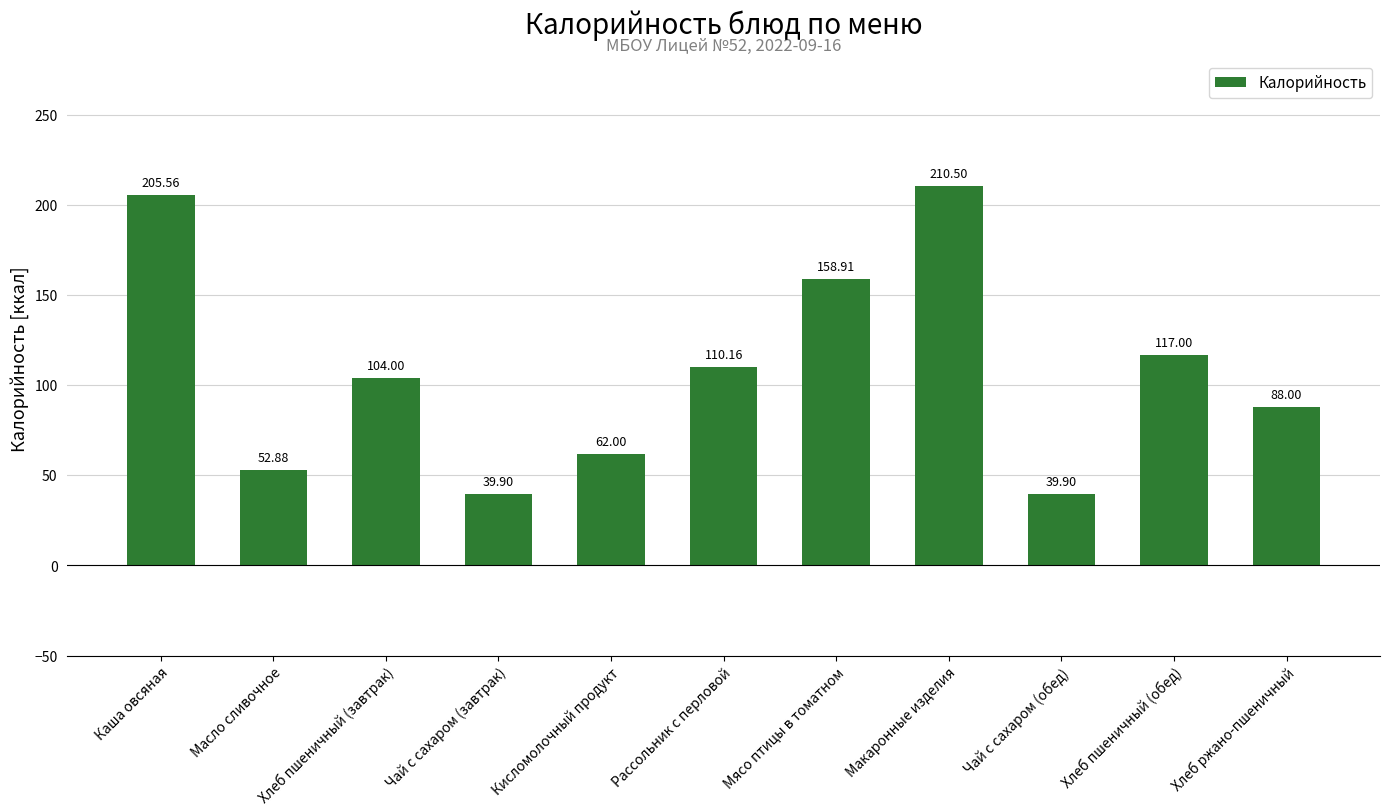

Which label corresponds to the largest value in the chart?

Макаронные изделия